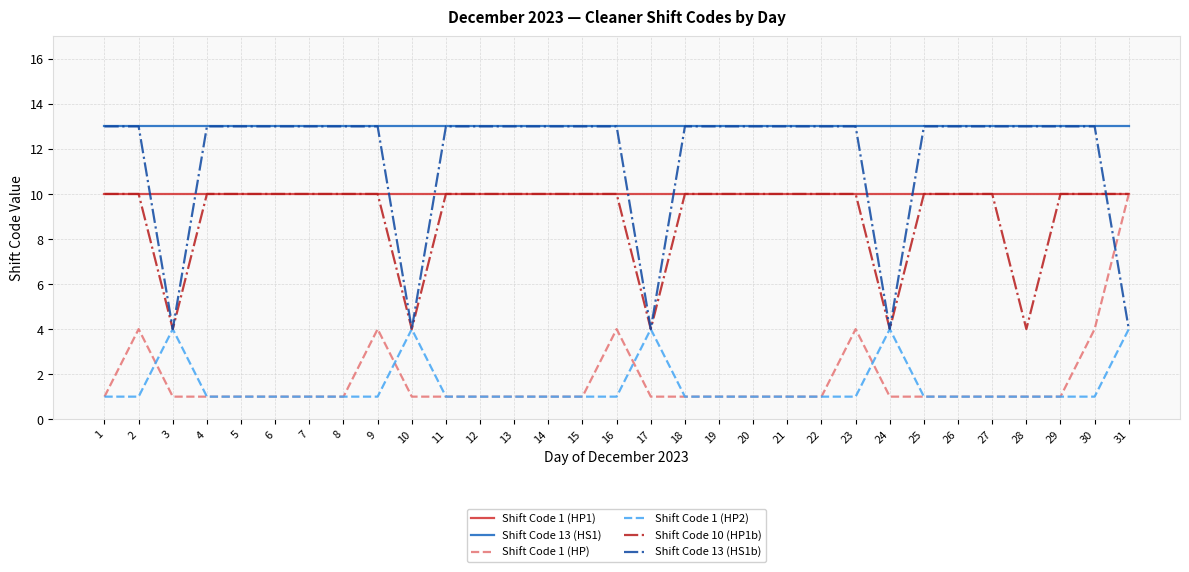

Which series has the largest total across all categories?

Shift Code 13 (HS1)